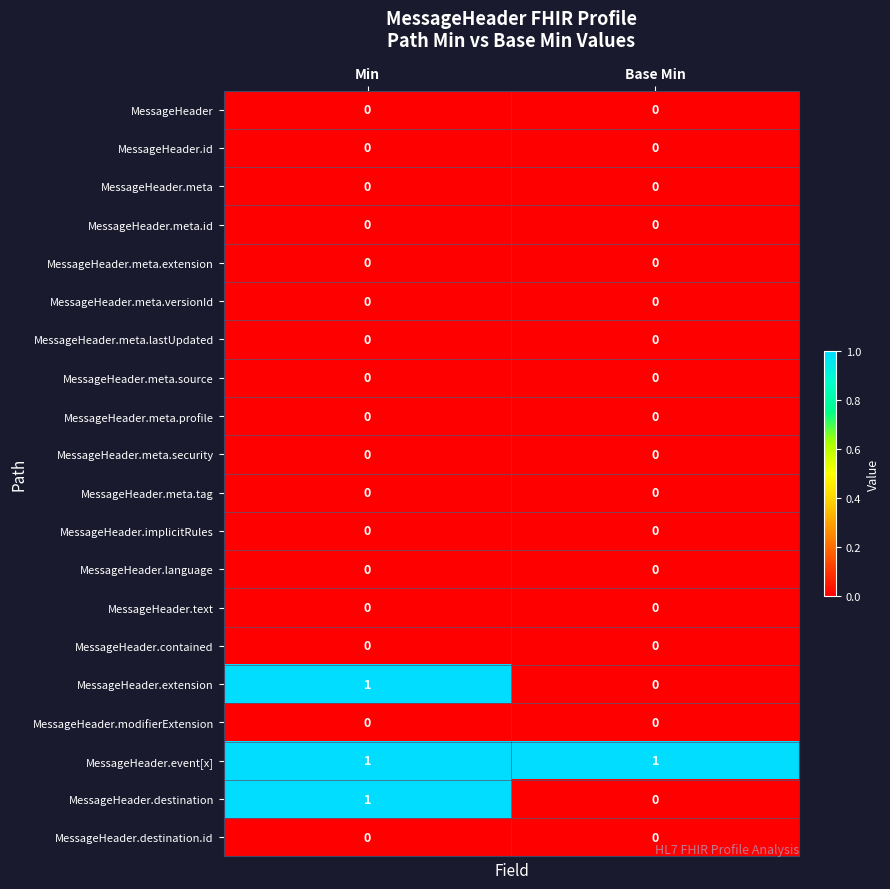

Which series has the largest total across all categories?

MessageHeader.event[x]